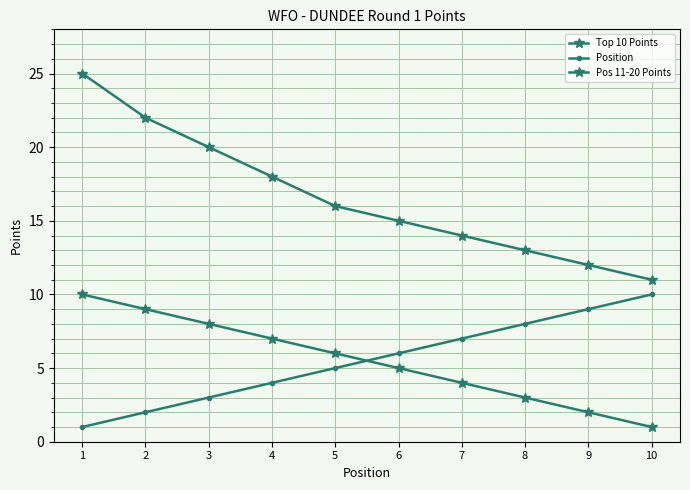

How many data points does each series have?

10